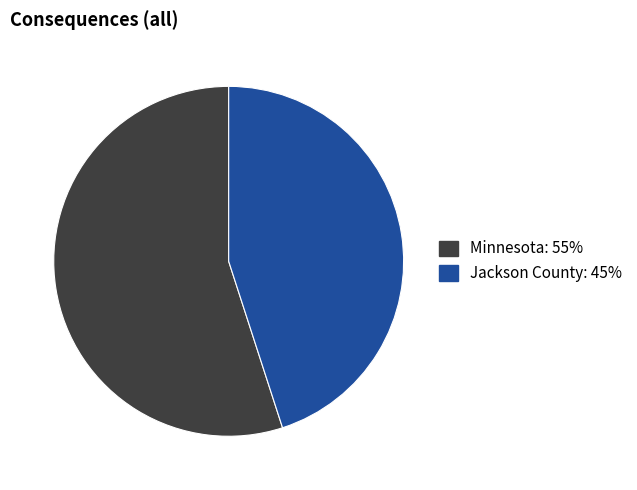

Which has a higher value, Jackson County or Minnesota?

Minnesota